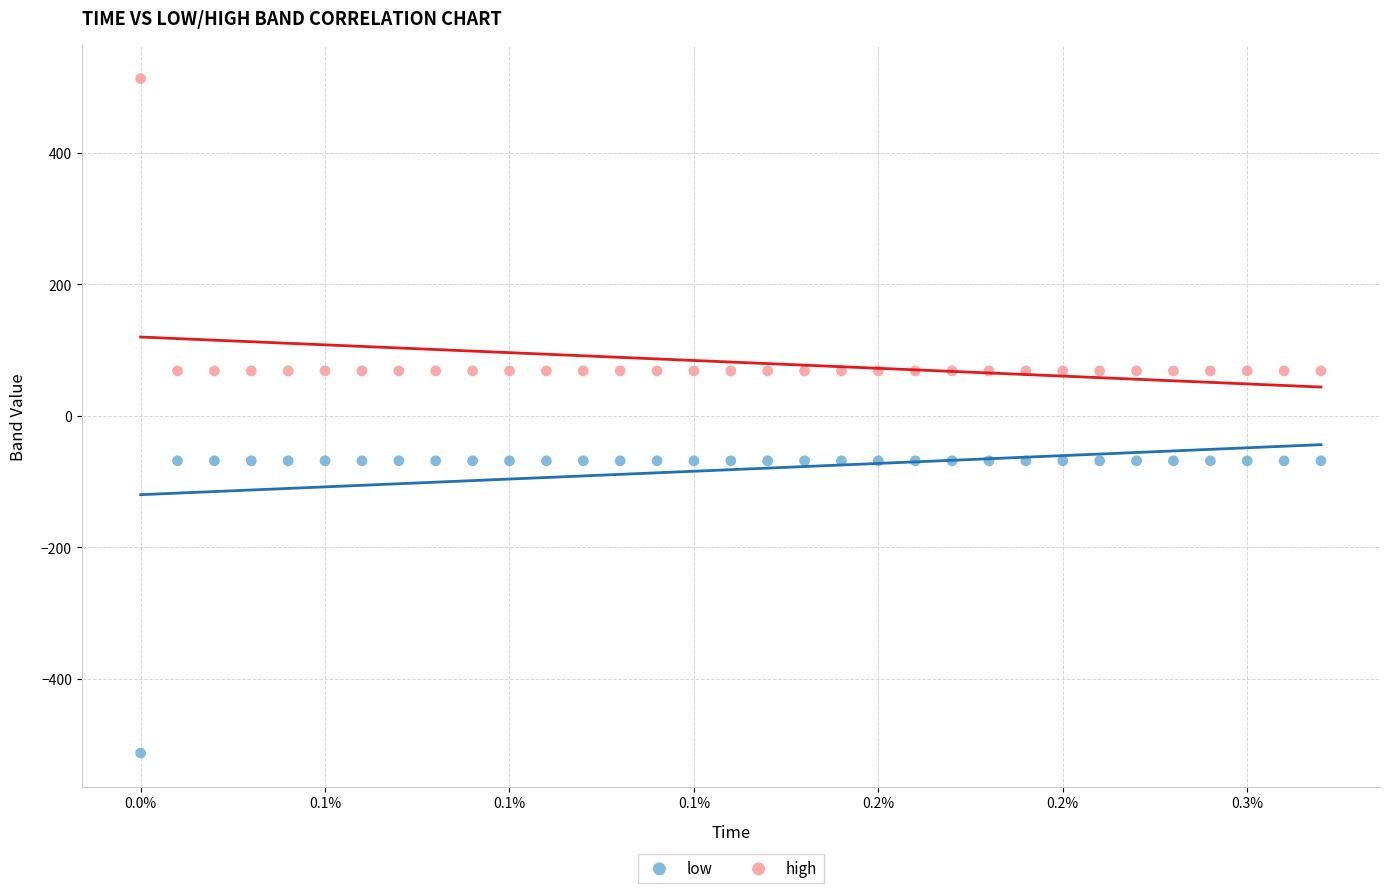

Which series reaches the minimum Y coordinate?

low